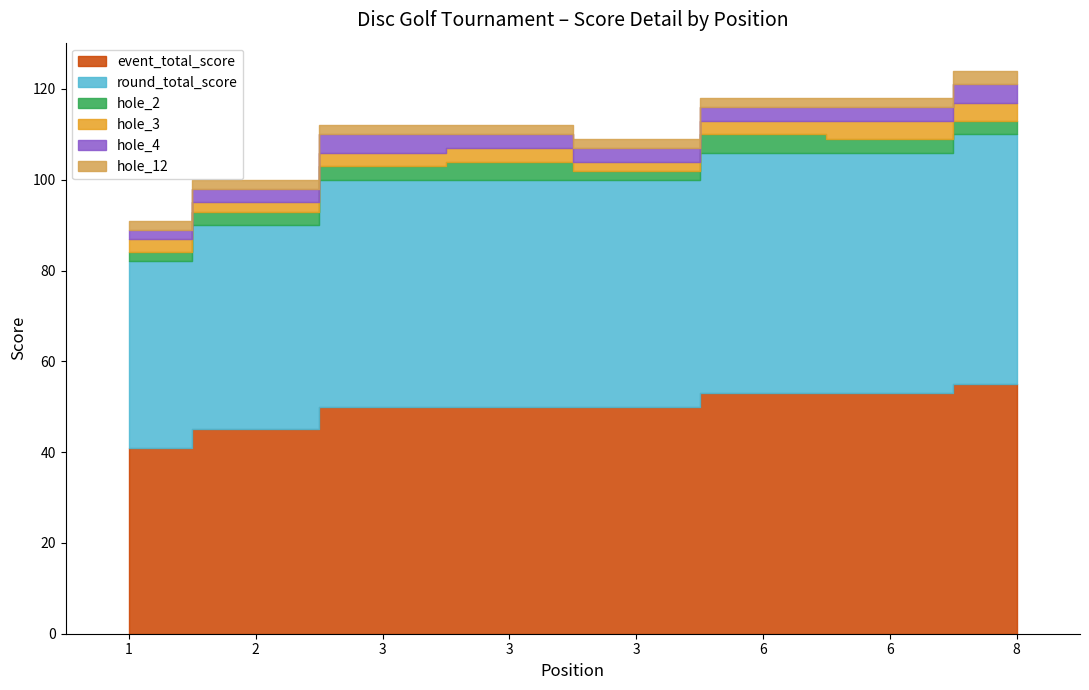

Where does the hole_4 series first go above 3?

3